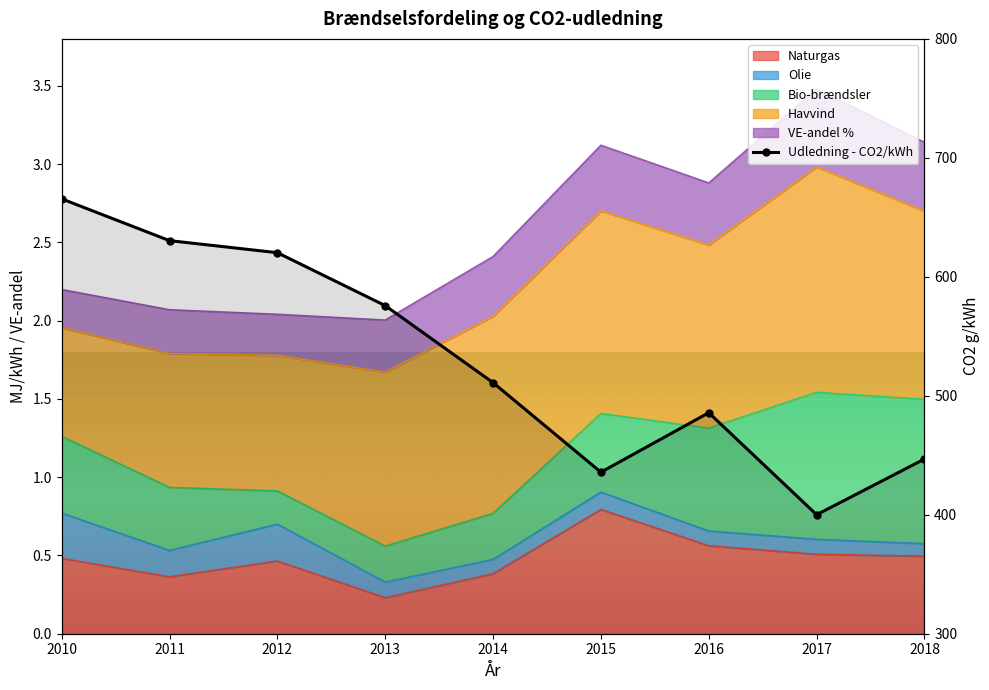

What value does the data have at 2016?

485.8